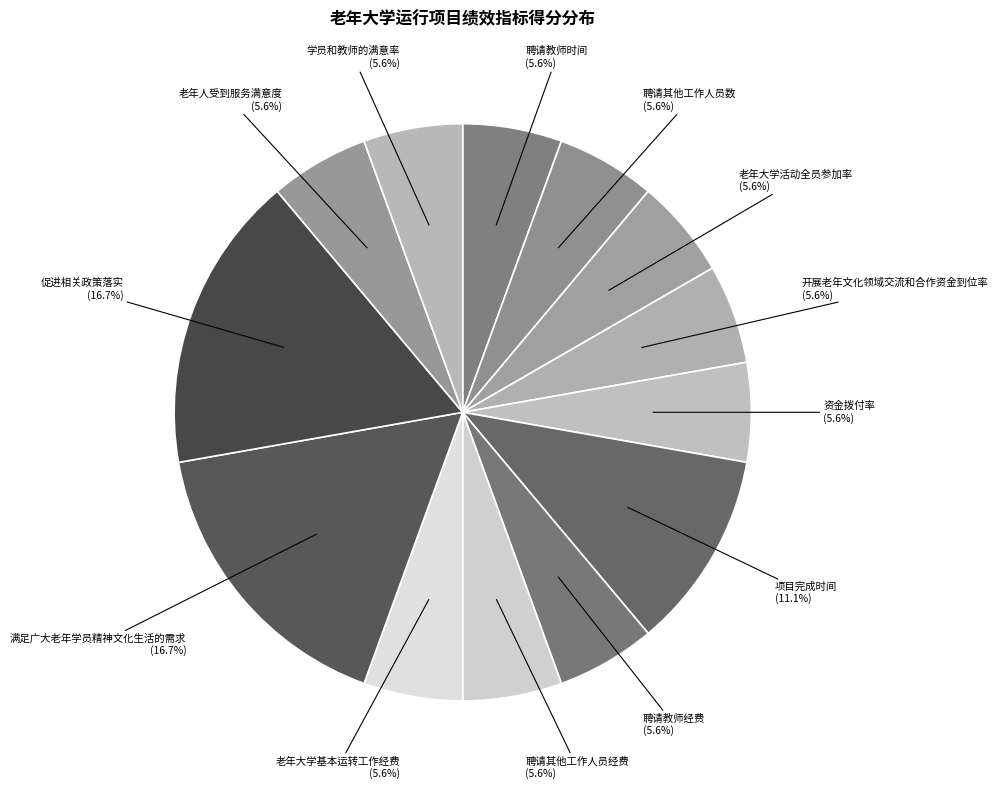

How many slices are in this pie chart?

13